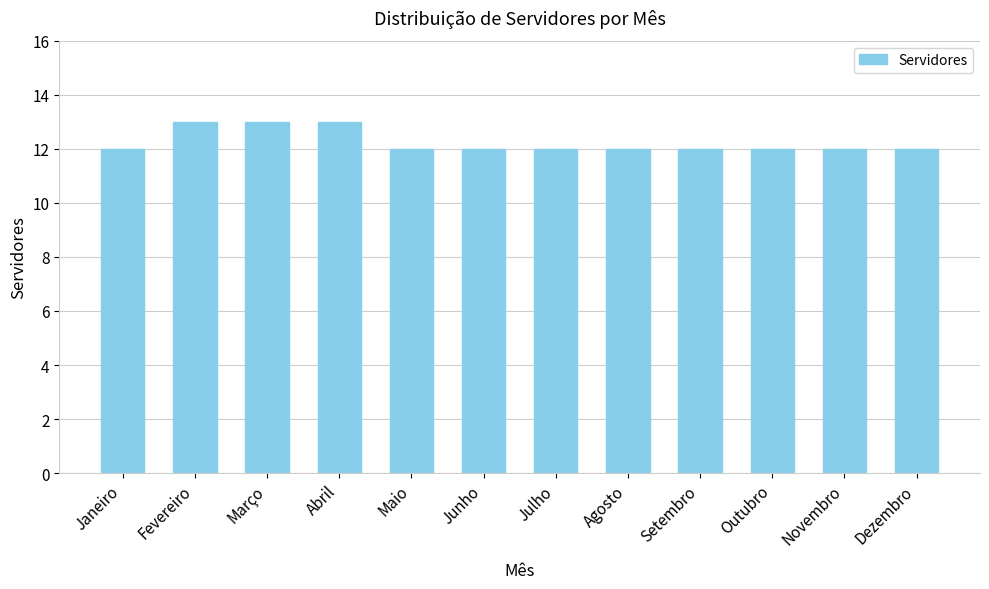

Is it true that the value at Outubro is 19?

False